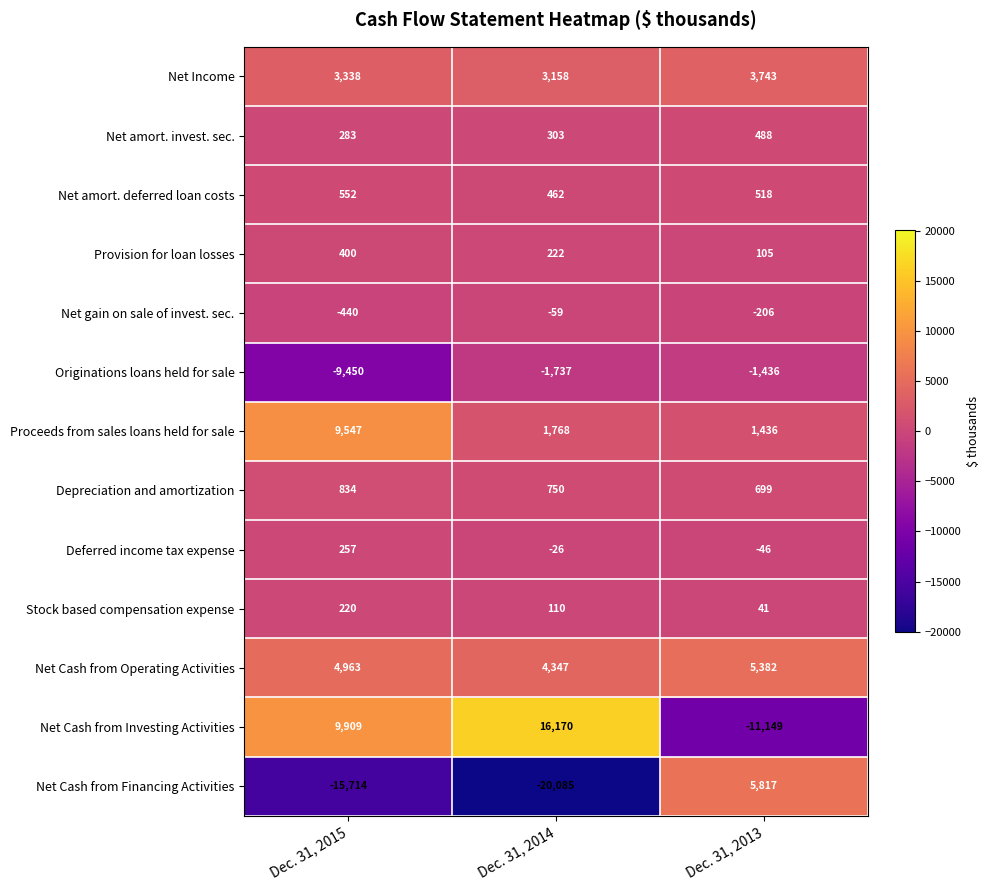

How many distinct data groups are displayed?

13